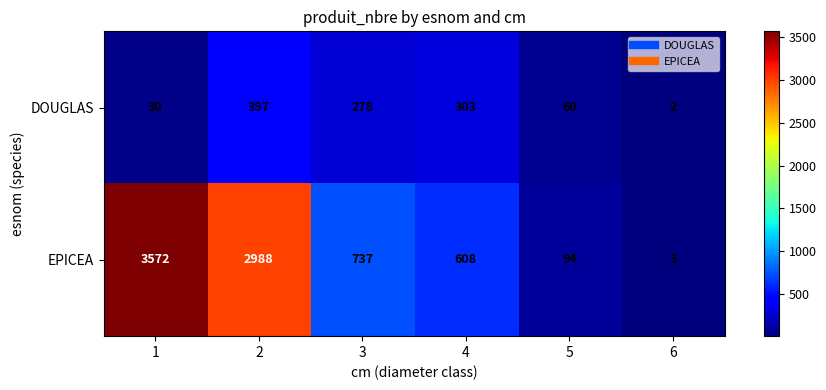

What is the total value across all series at 4?

911